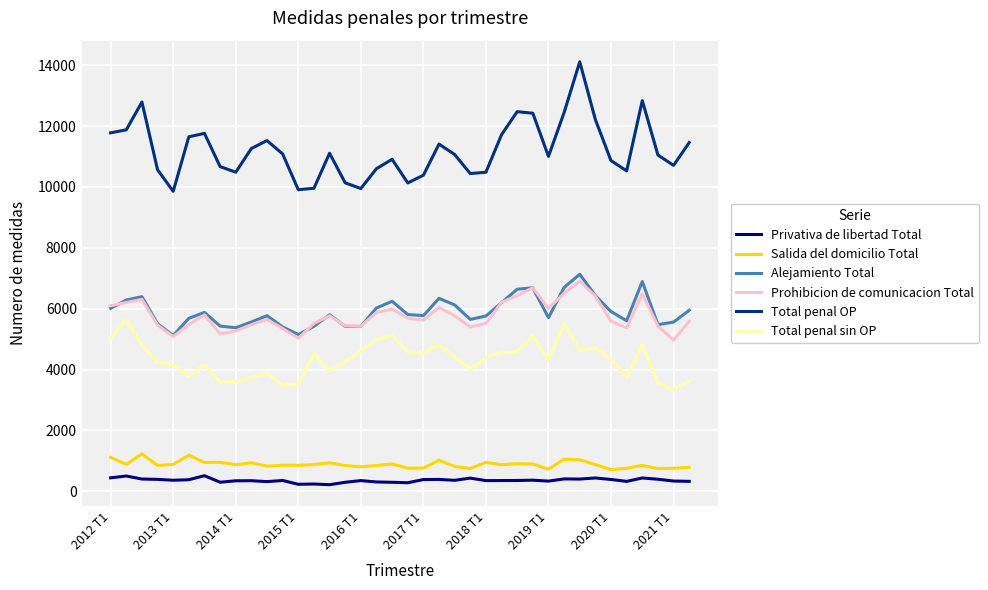

True or false: Total penal sin OP and Privativa de libertad Total intersect in this chart.

False